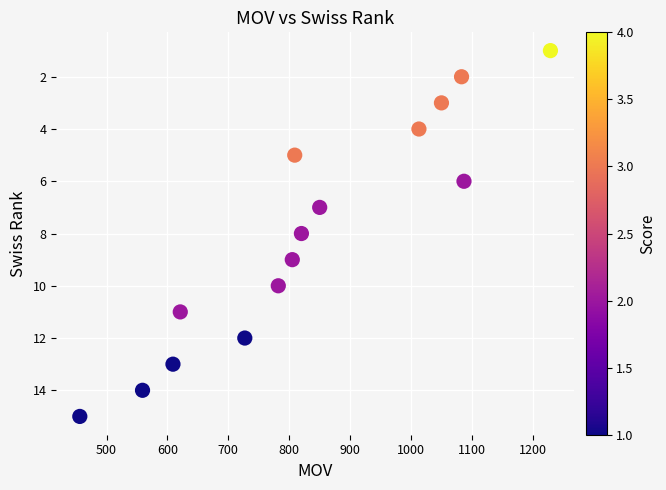

What is the range of X values (max minus min)?

773